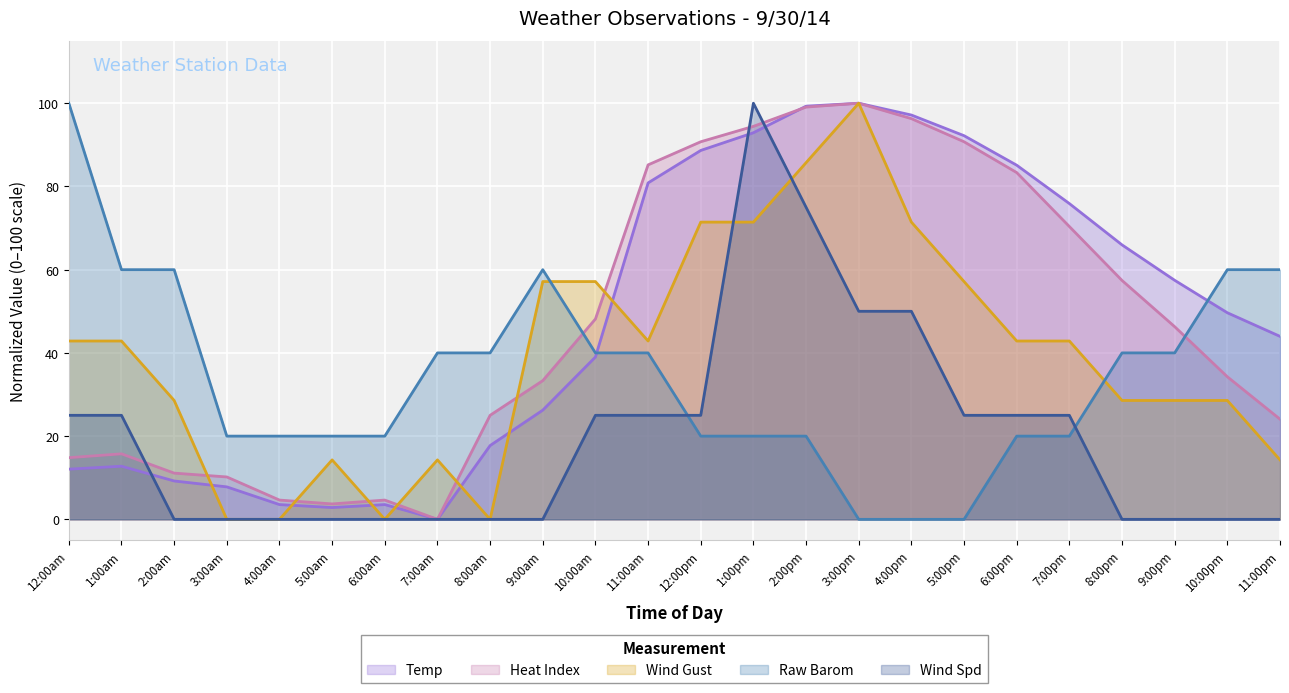

What is the label of the 10th point from the left?

9:00am